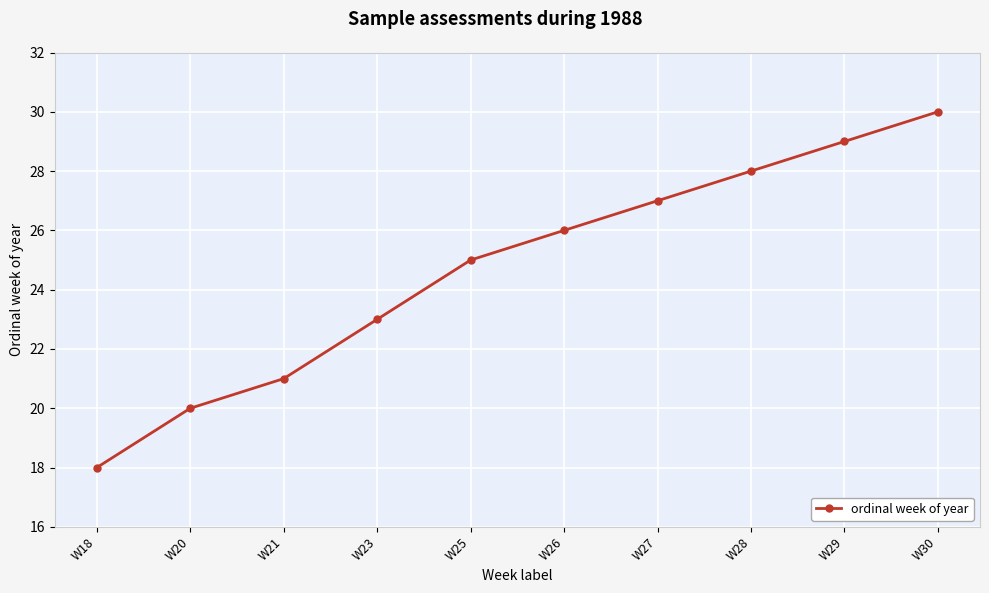

What is the change in value from W28 to W30?

+2